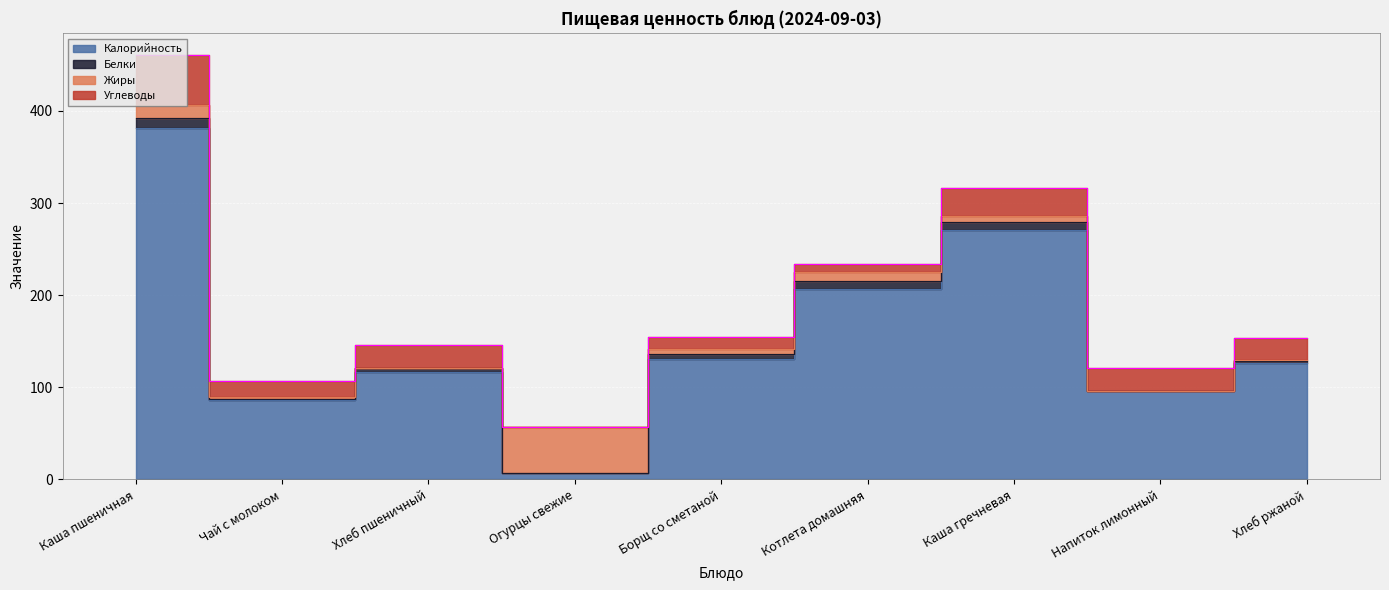

True or false: Белки has a value of 8.8 at Каша гречневая.

True